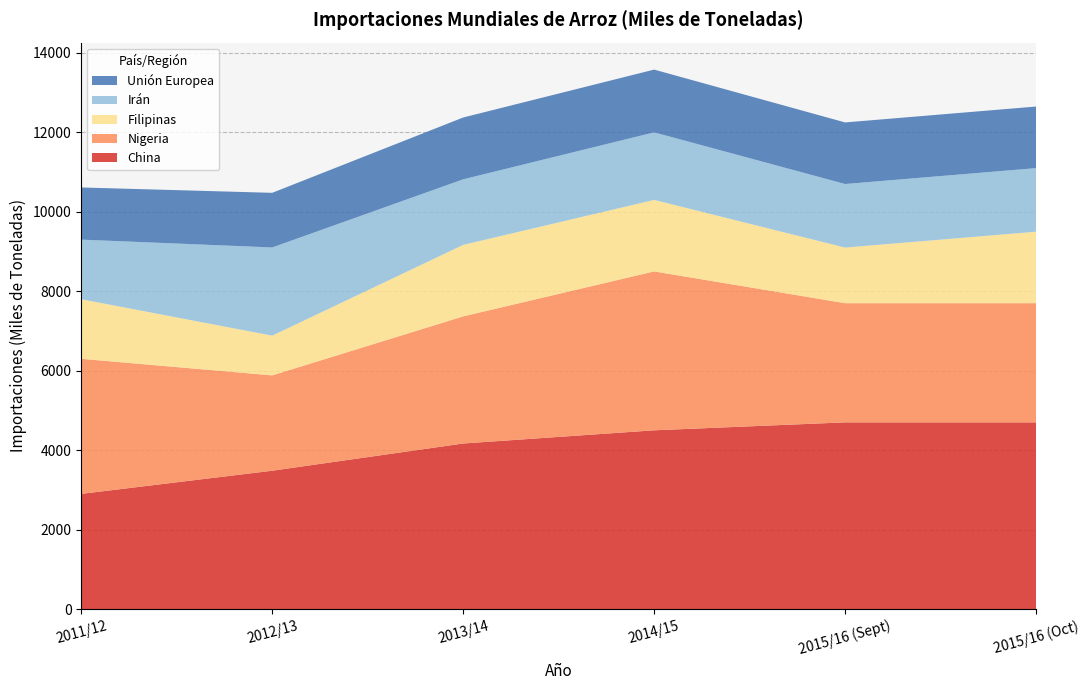

Reading right to left, what are all the values shown in this chart?

China: 4700	4700	4500	4168	3483	2900
Nigeria: 3000	3000	4000	3200	2400	3400
Filipinas: 1800	1400	1800	1800	1000	1500
Irán: 1600	1600	1700	1650	2220	1500
Unión Europea: 1550	1550	1580	1556	1375	1313